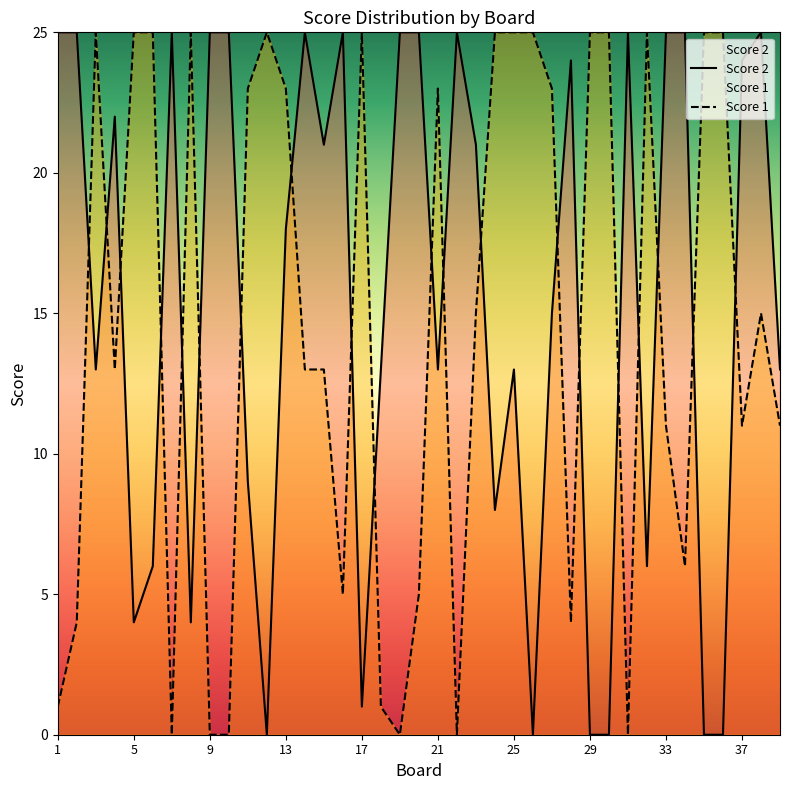

At which category is the sum across all series the highest?

13